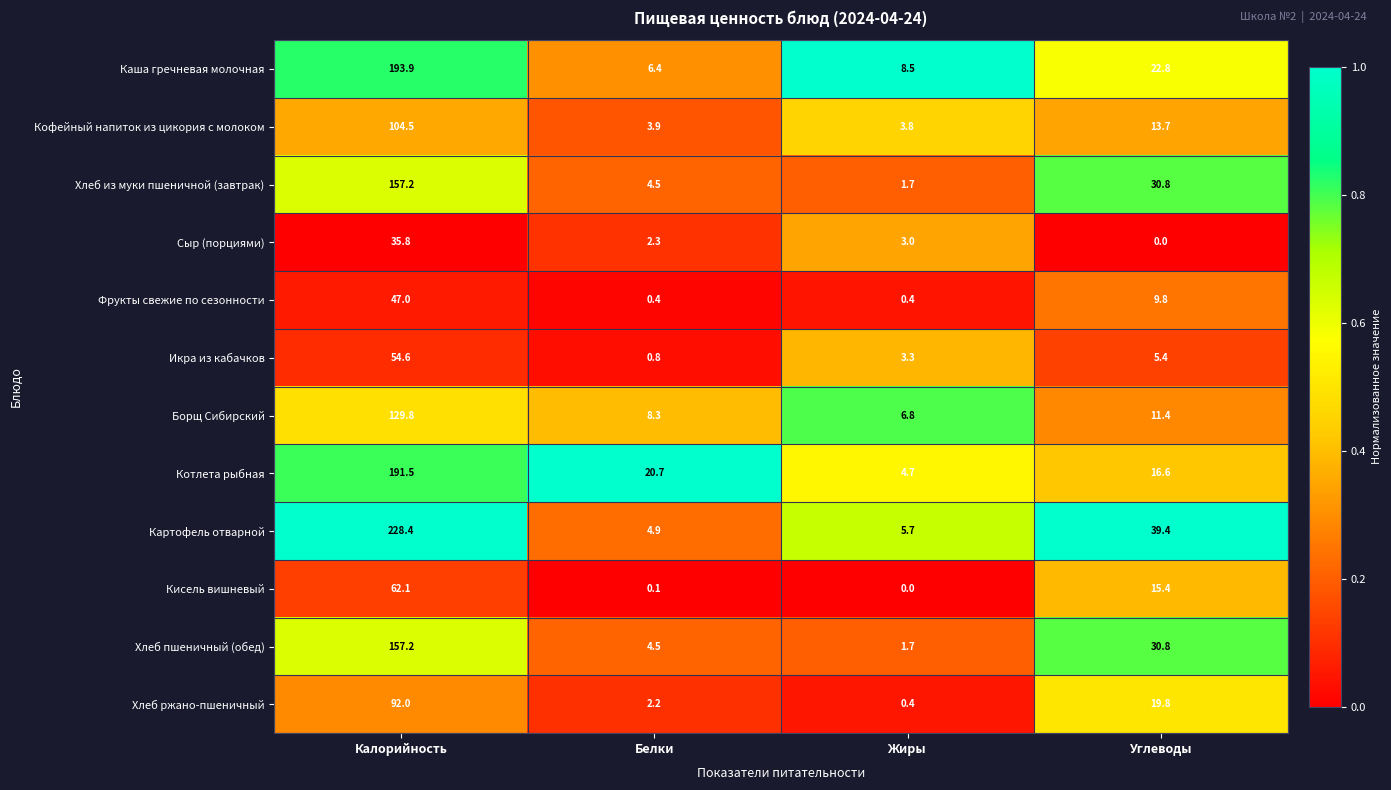

Where does the Хлеб из муки пшеничной (завтрак) series first go above 30?

Калорийность